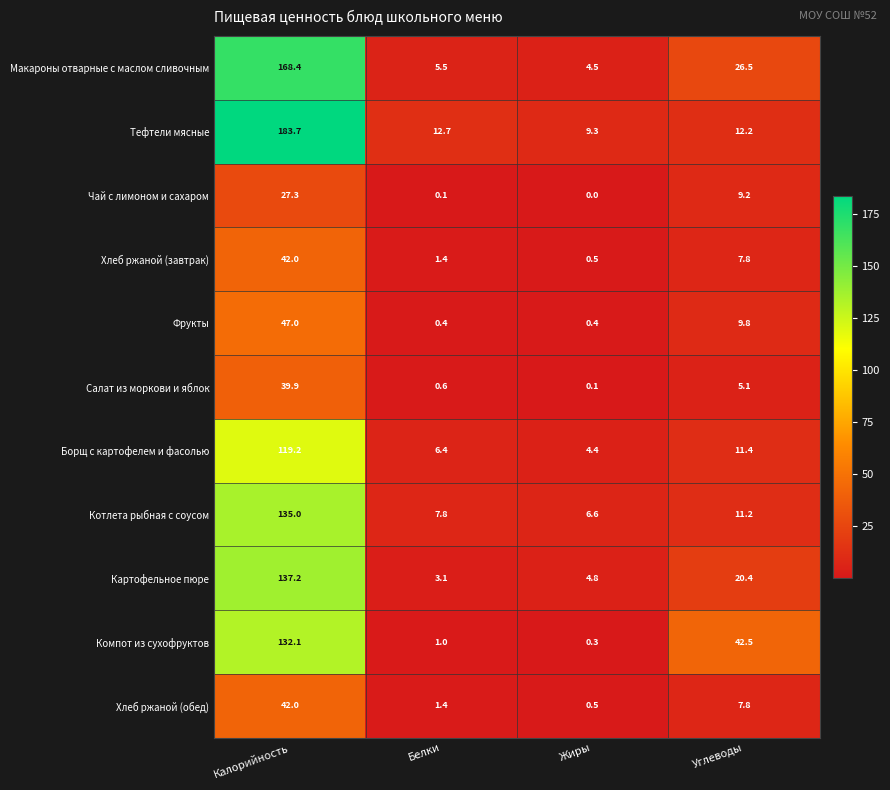

Which series changed the most between Белки and Углеводы?

Компот из сухофруктов